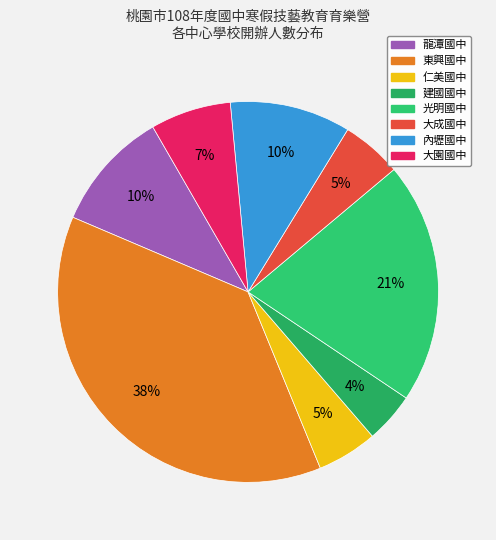

To the nearest percent, what is the average slice percentage?

12%